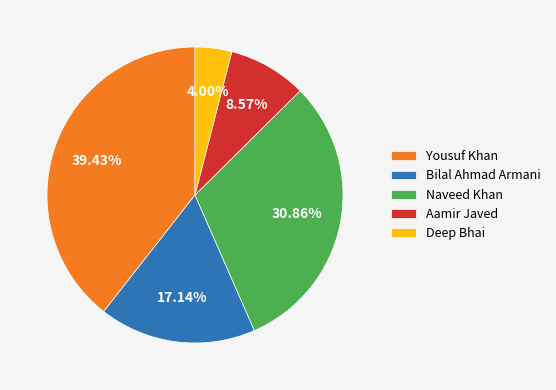

Combined, do Deep Bhai and Aamir Javed account for over 50%?

No